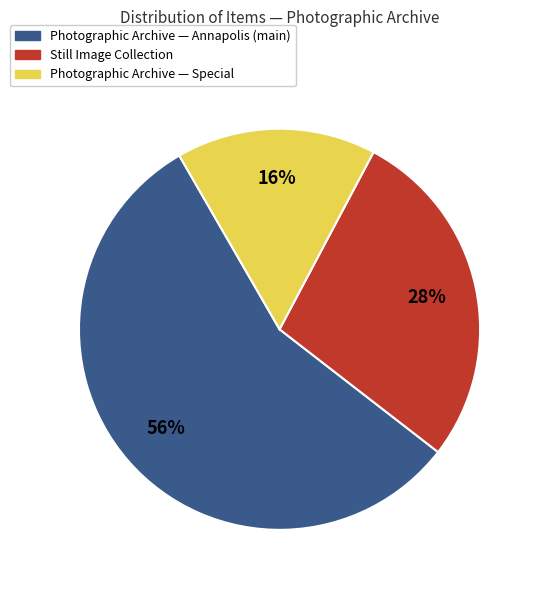

Does any single category account for the majority?

Yes